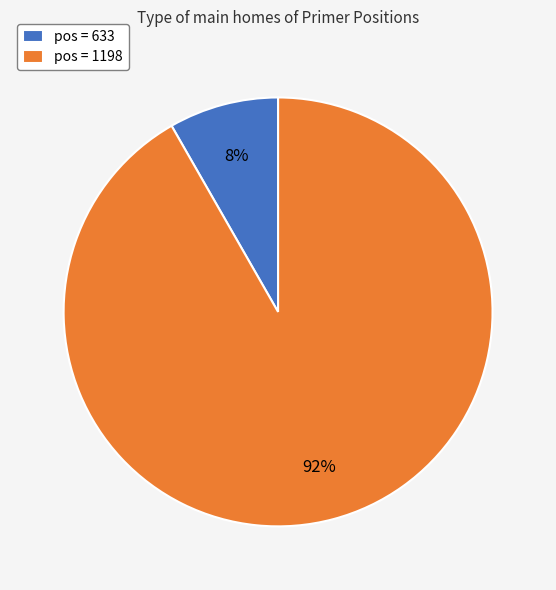

Does any single category account for the majority?

Yes